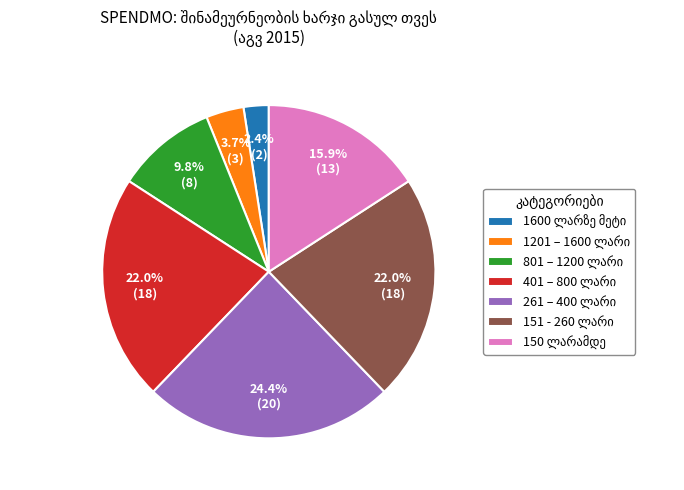

Does any single category account for the majority?

No